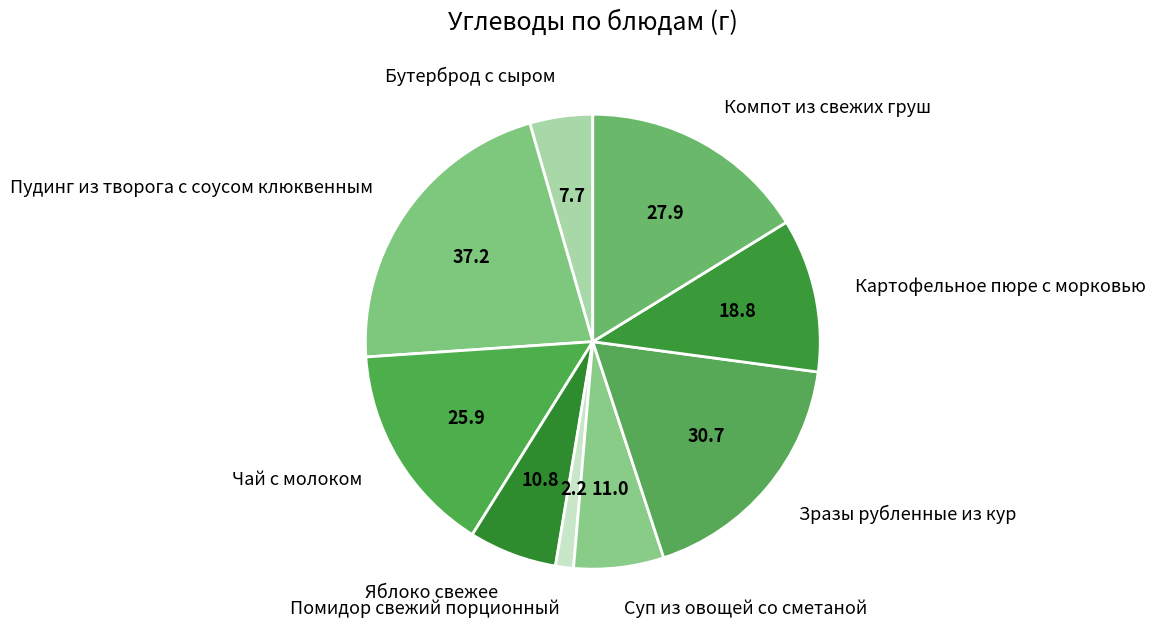

Count the number of slices in the pie.

9